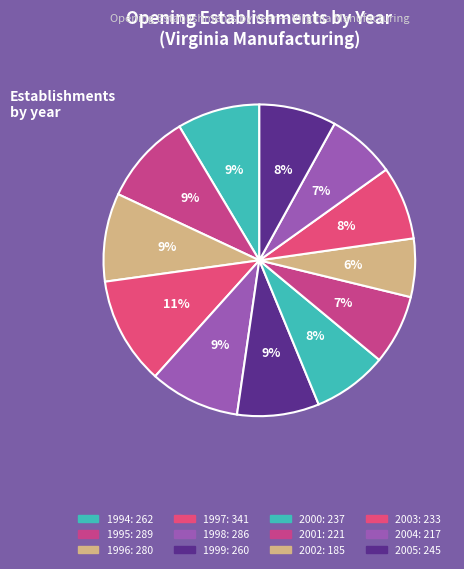

How many segments does this pie chart have?

12